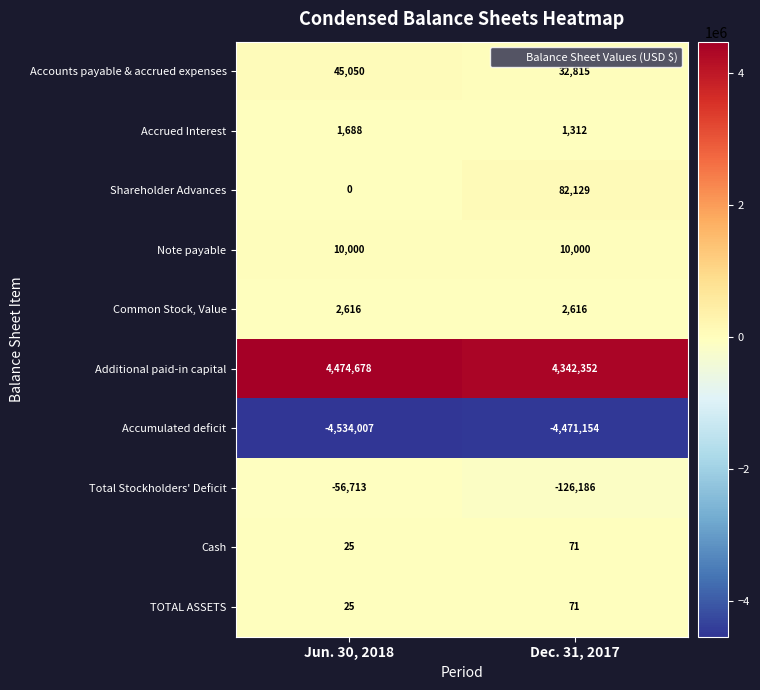

What is the total value across all series at Dec. 31, 2017?

-125974